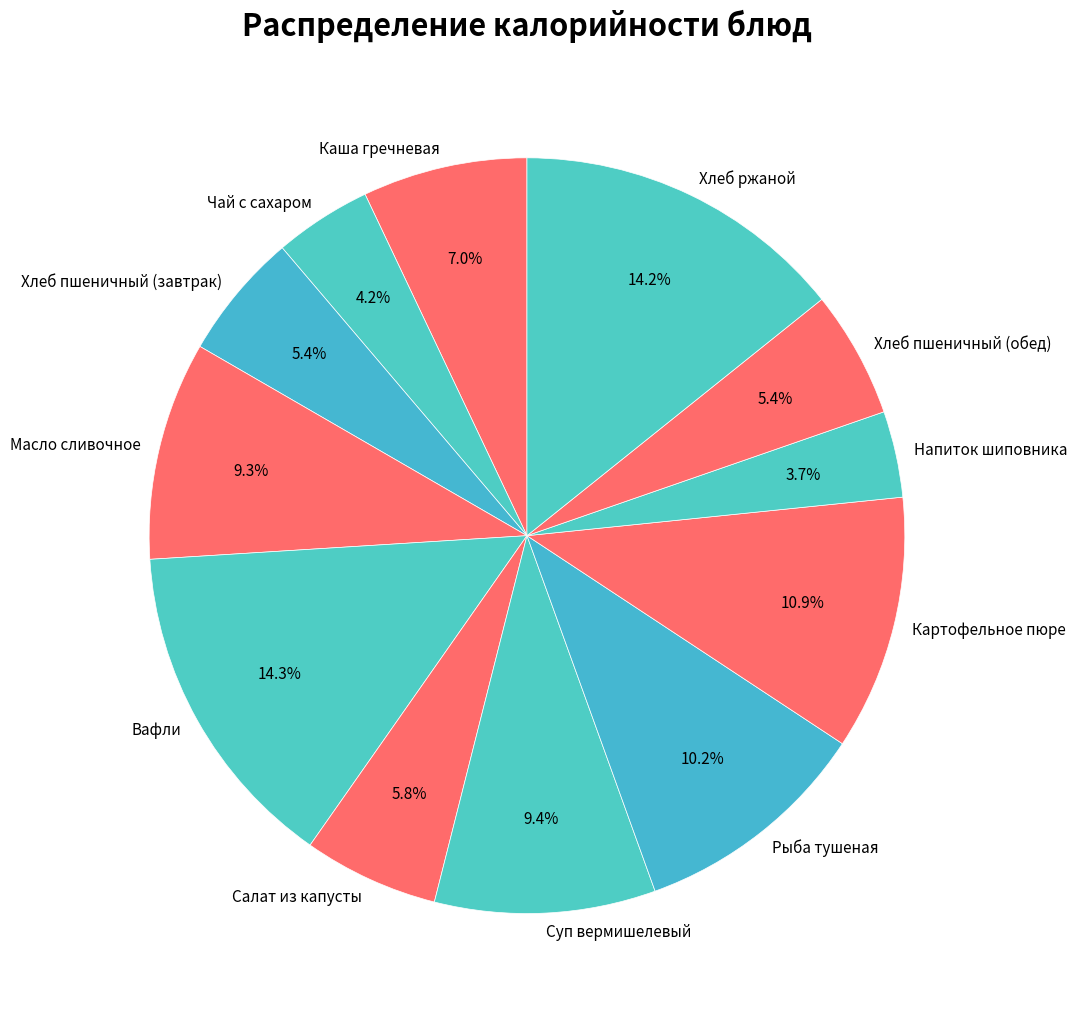

Do Напиток шиповника and Хлеб пшеничный (завтрак) together represent more than half of the pie?

No